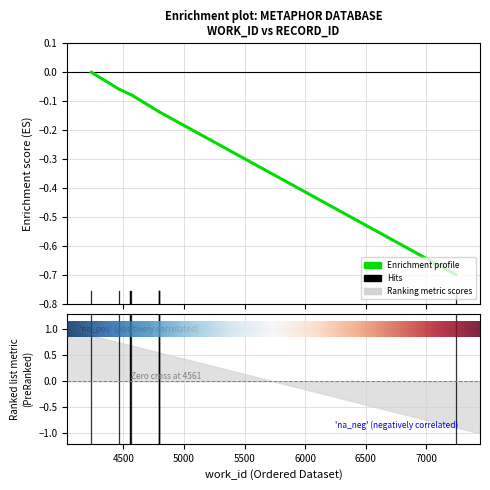

Count the number of categories in the chart.

10